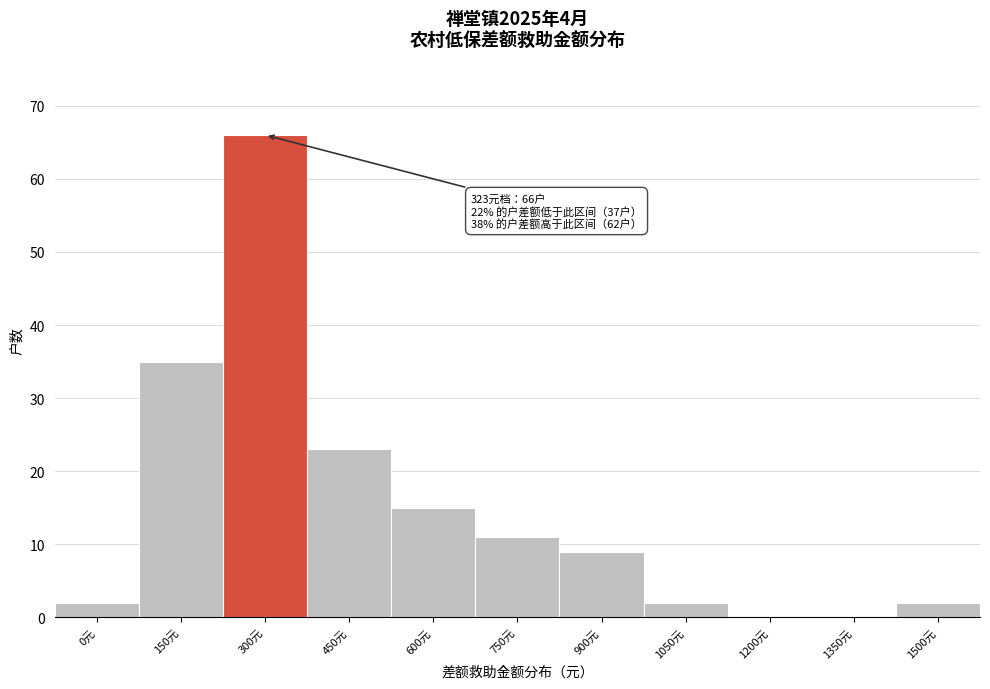

Reading left to right, list all the values displayed in this chart.

0元=2	150元=35	300元=66	450元=23	600元=15	750元=11	900元=9	1050元=2	1200元=0	1350元=0	1500元=2